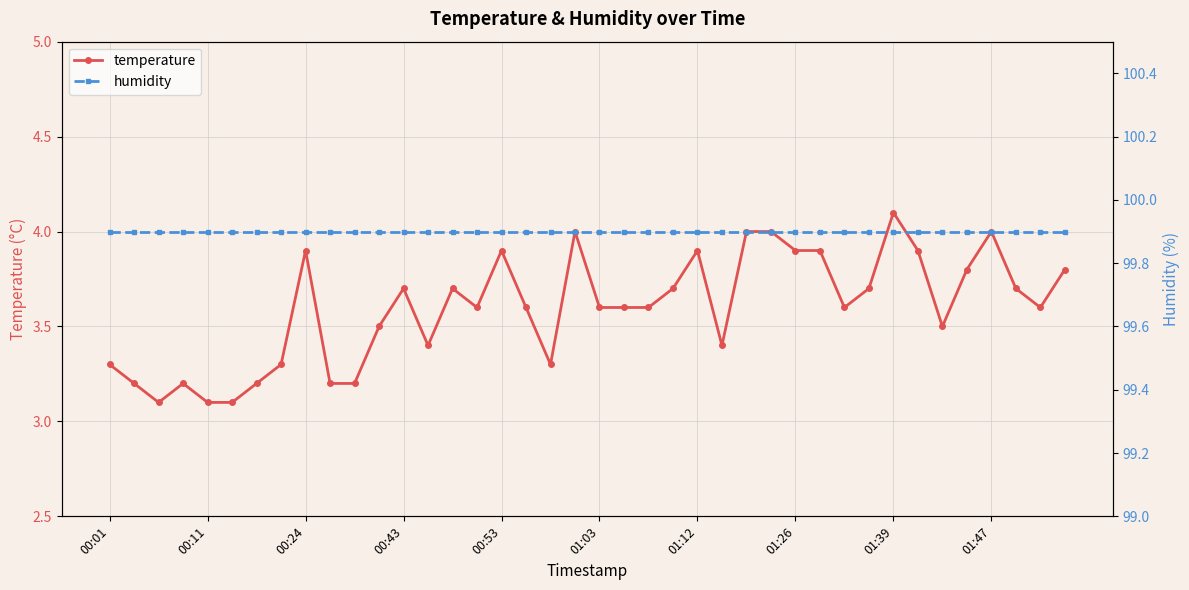

Does the chart display data point markers on the line(s)?

Yes